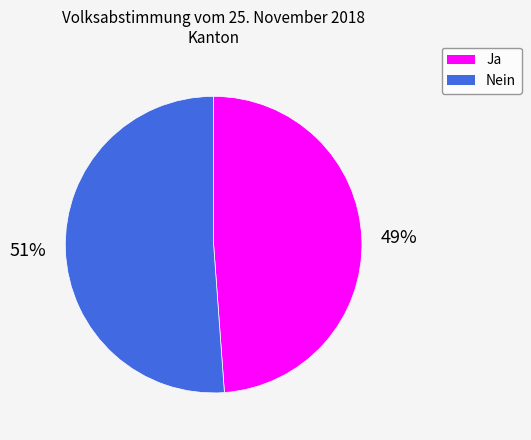

Which category accounts for the majority?

Nein